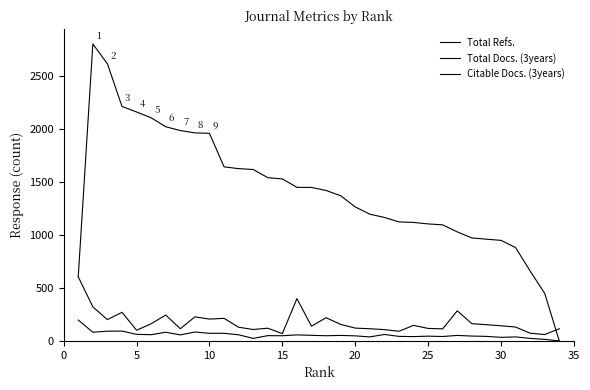

Reading left to right, what are all the values shown in this chart?

Total Refs.: 609	2799	2612	2210	2158	2103	2019	1983	1961	1957	1641	1624	1616	1539	1527	1448	1447	1418	1369	1263	1195	1164	1122	1117	1103	1094	1028	971	959	948	880	659	448	0
Total Docs. (3years): 197	82	92	93	62	59	82	57	84	72	72	58	24	50	49	57	53	49	52	48	38	61	43	41	45	42	52	46	43	34	38	24	15	0
Citable Docs. (3years): 604	321	201	270	101	162	244	115	227	206	213	129	108	120	69	399	139	219	156	121	115	107	91	147	118	114	284	163	153	143	131	73	60	115